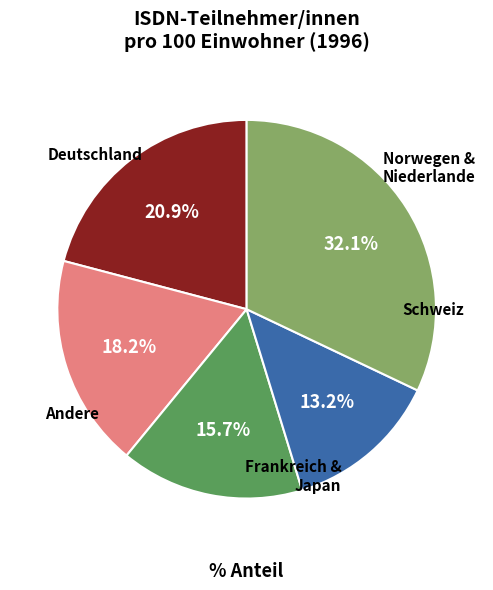

Does any single category account for the majority?

No